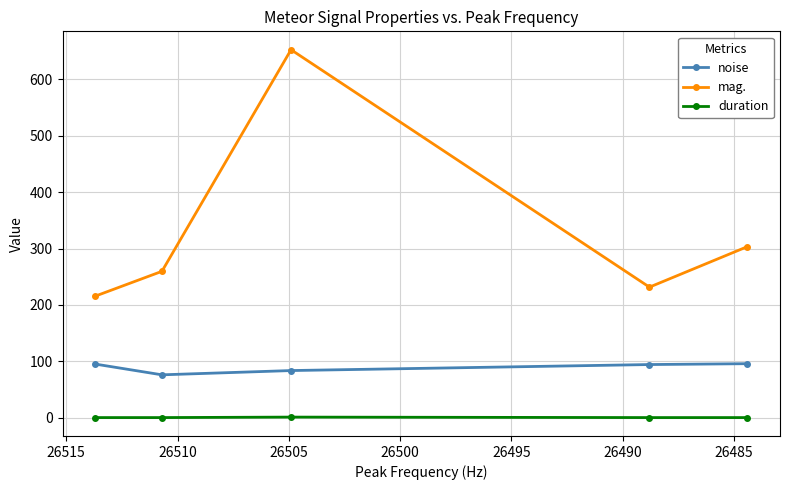

True or false: noise has a value of 31.9 at 26500.

False